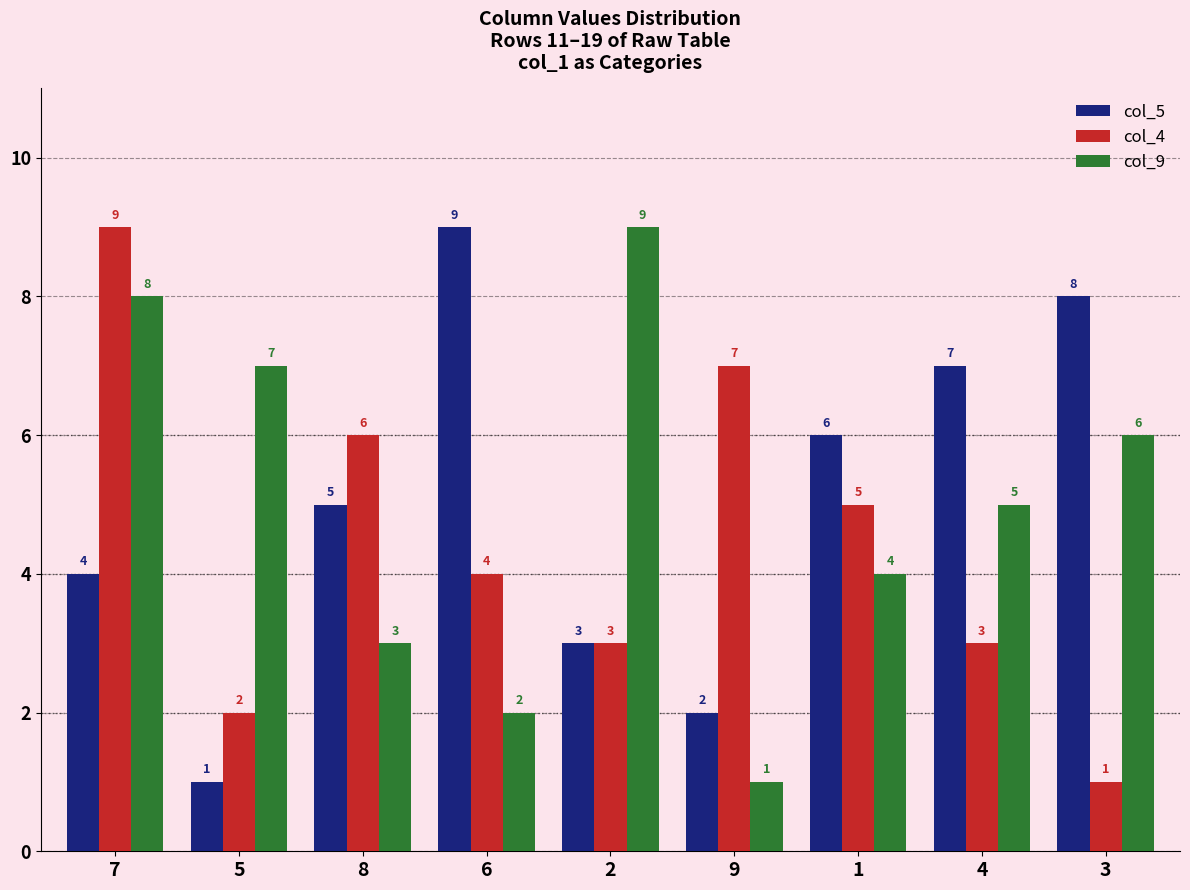

At 5, list the series in order from largest to smallest.

col_9, col_4, col_5